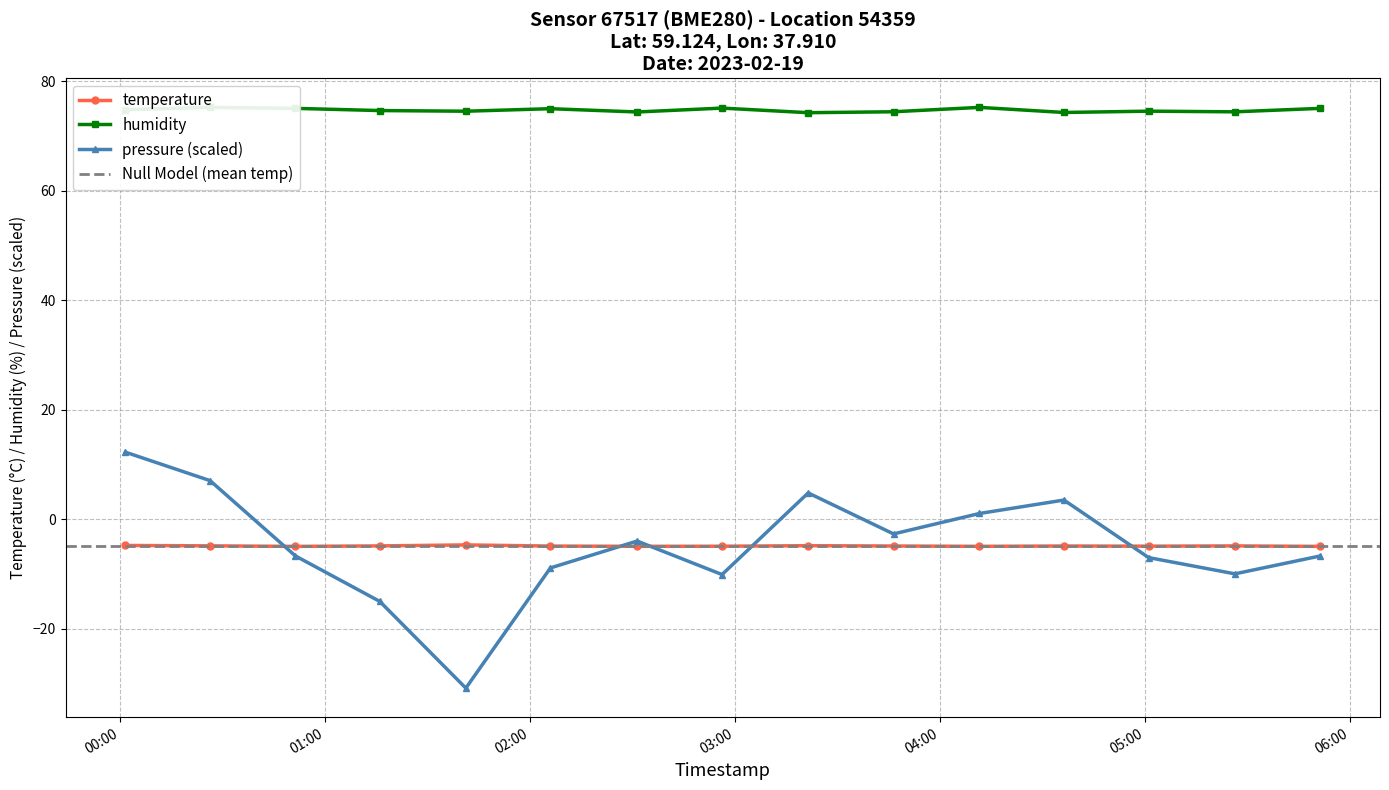

What is the maximum value for temperature?

-4.7